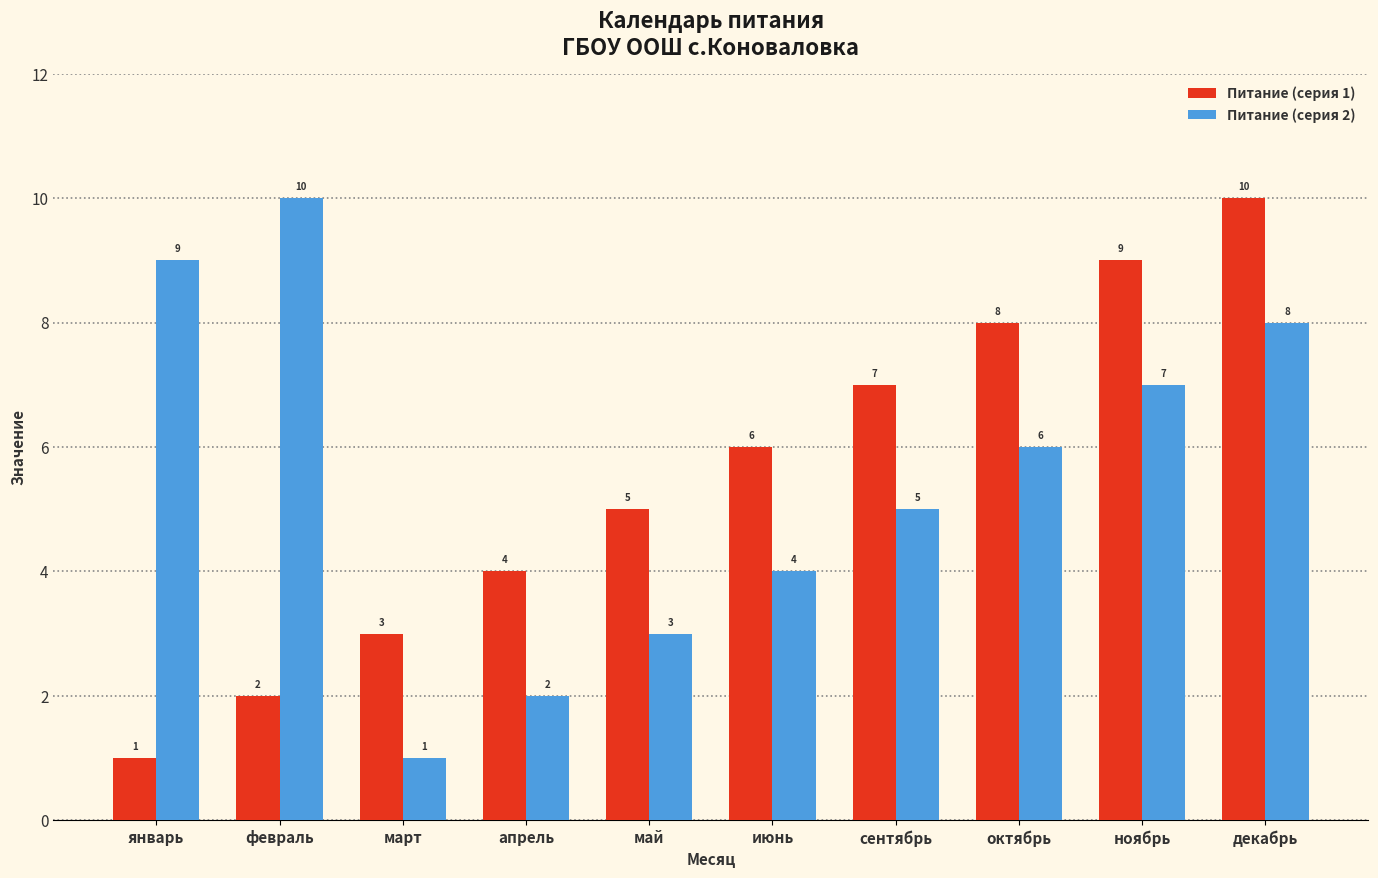

Between февраль and апрель, which series saw the biggest shift?

Питание (серия 2)